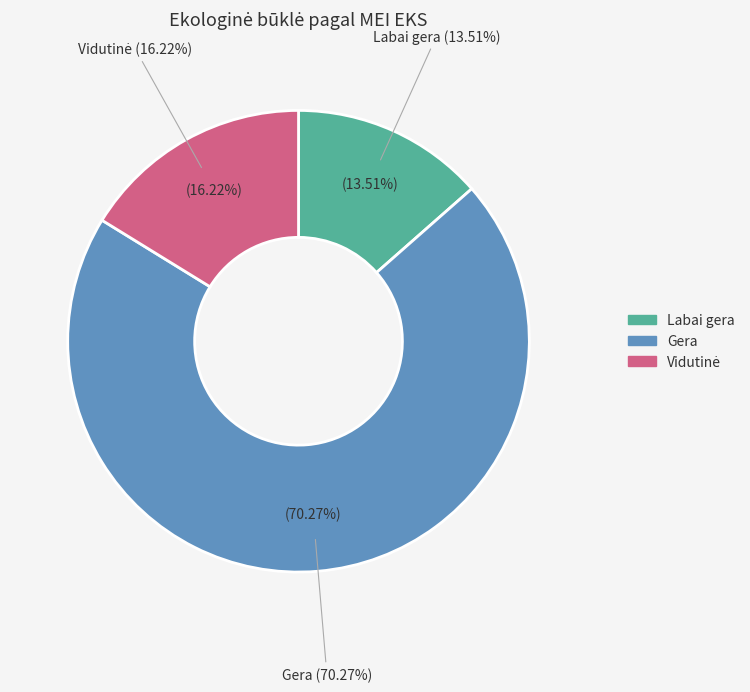

What is the change in value from Labai gera to Gera?

+21